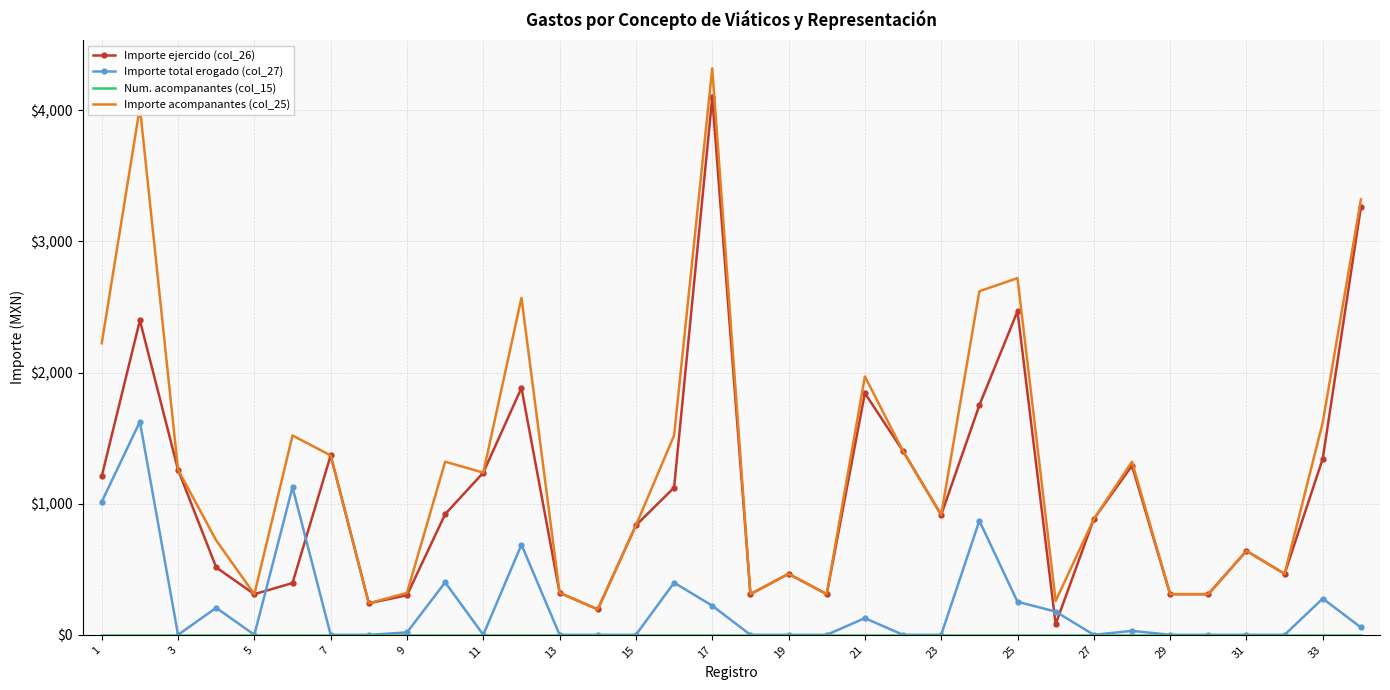

Which series has the largest total across all categories?

Importe acompanantes (col_25)